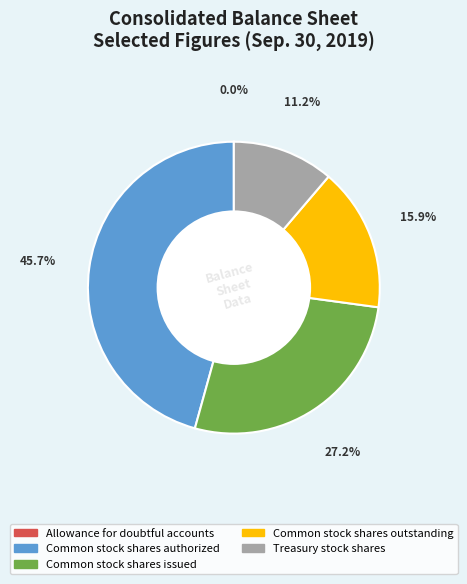

Does any single category account for the majority?

No